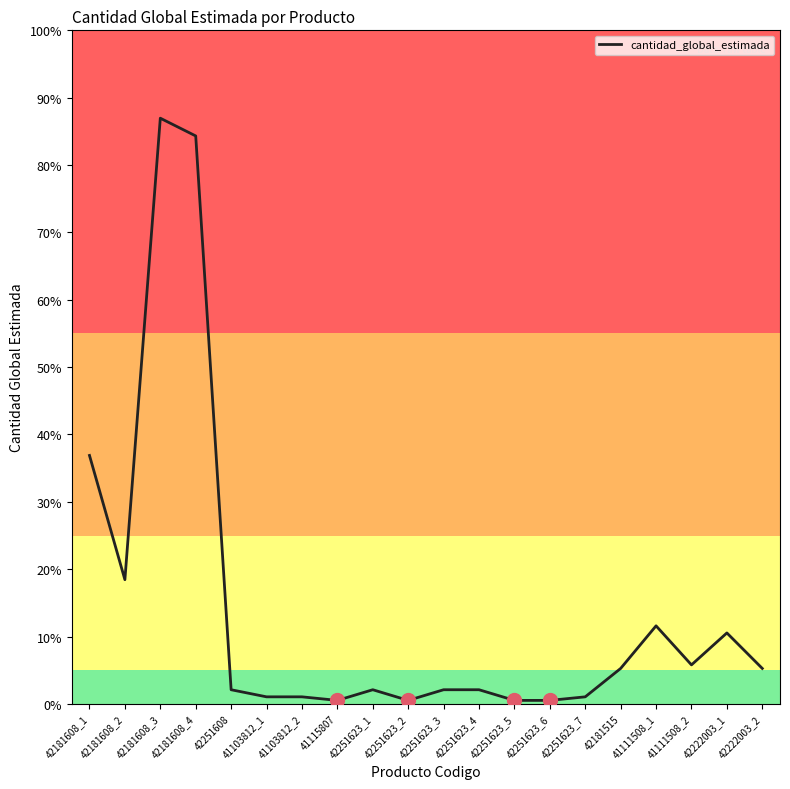

Which has a higher value, 42222003_1 or 42181608_4?

42181608_4